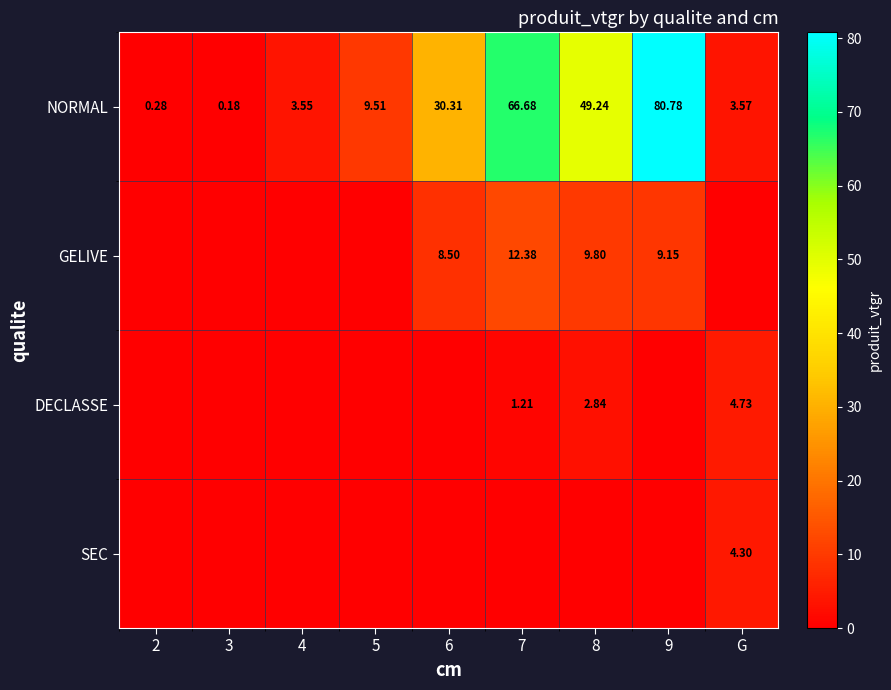

Is the value of NORMAL at 4 greater than the value of GELIVE at 6?

No